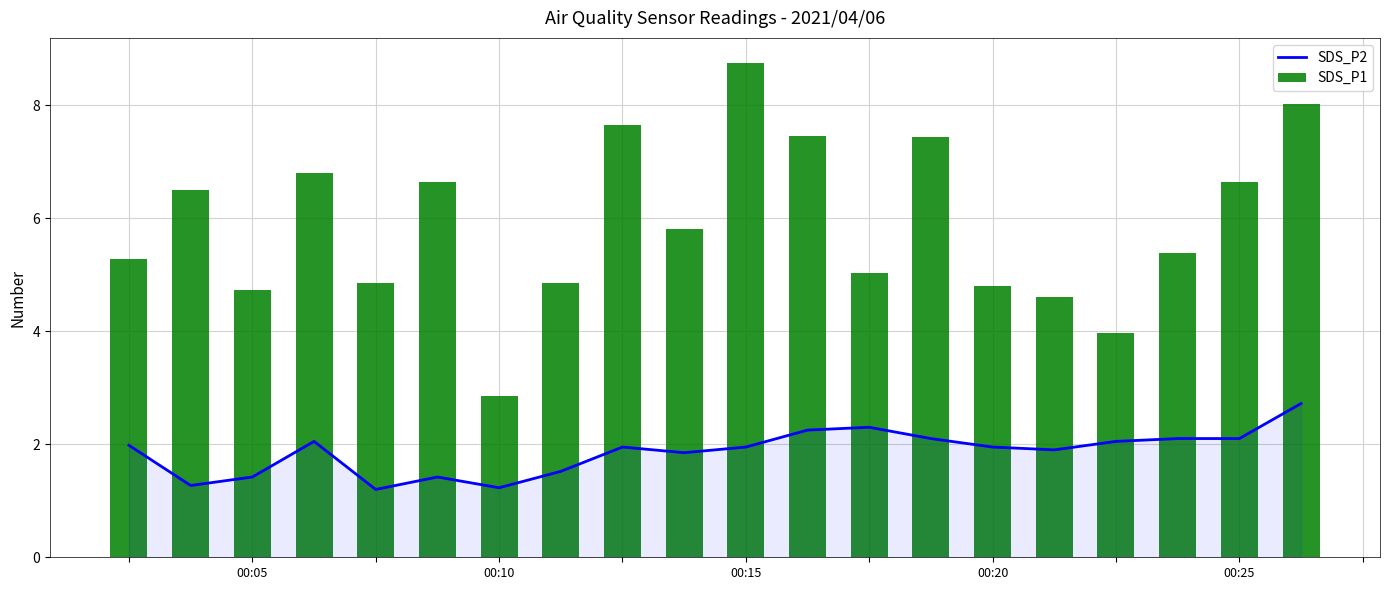

What is the sum of all SDS_P2 values?

37.3